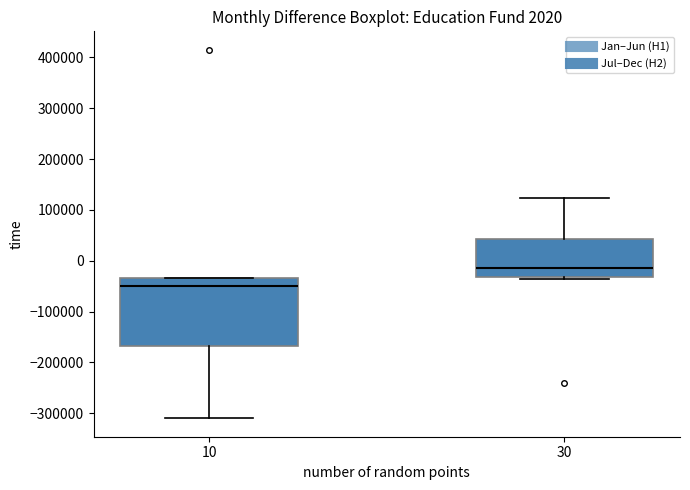

Which box has the highest median line?

30